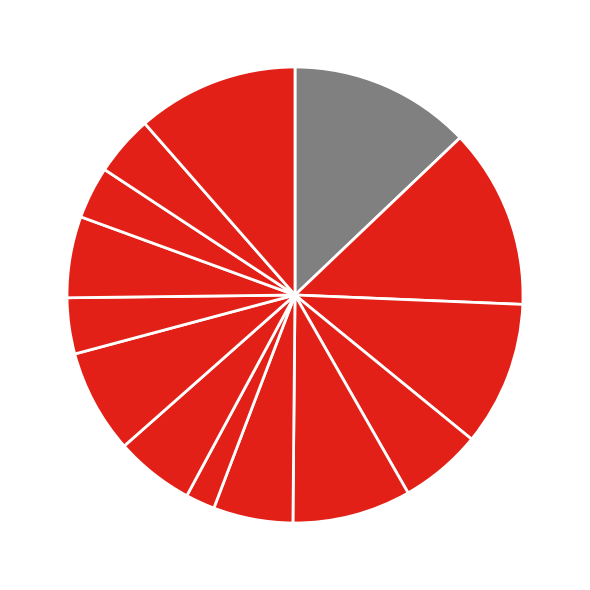

How many segments does this pie chart have?

14